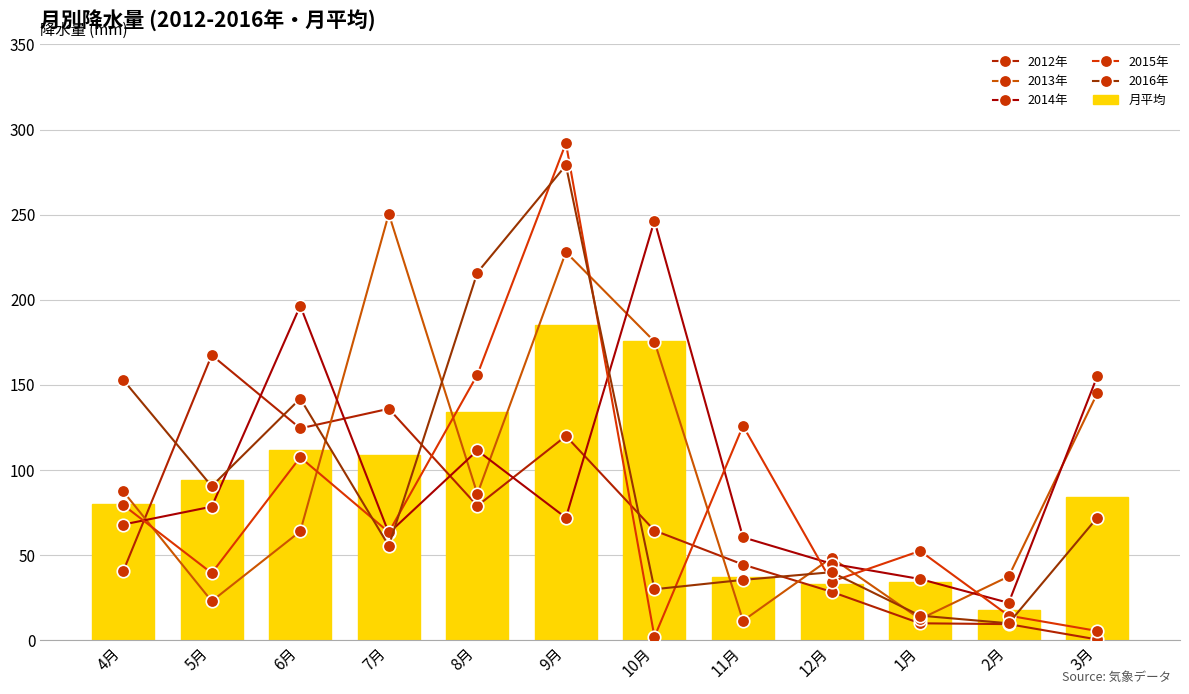

Read the 2015年 value at 8月.

156.0